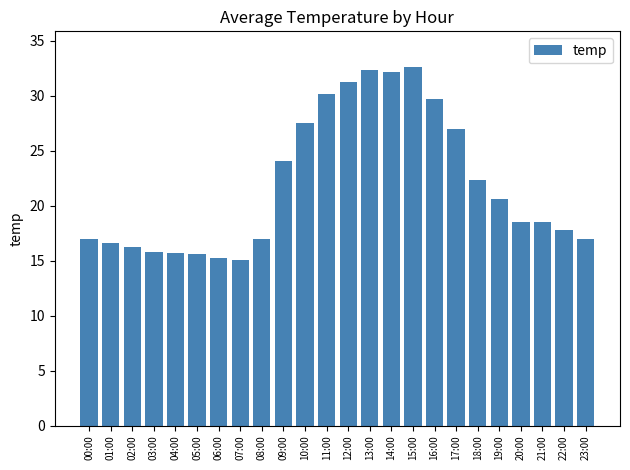

What is the smallest value displayed?

15.1